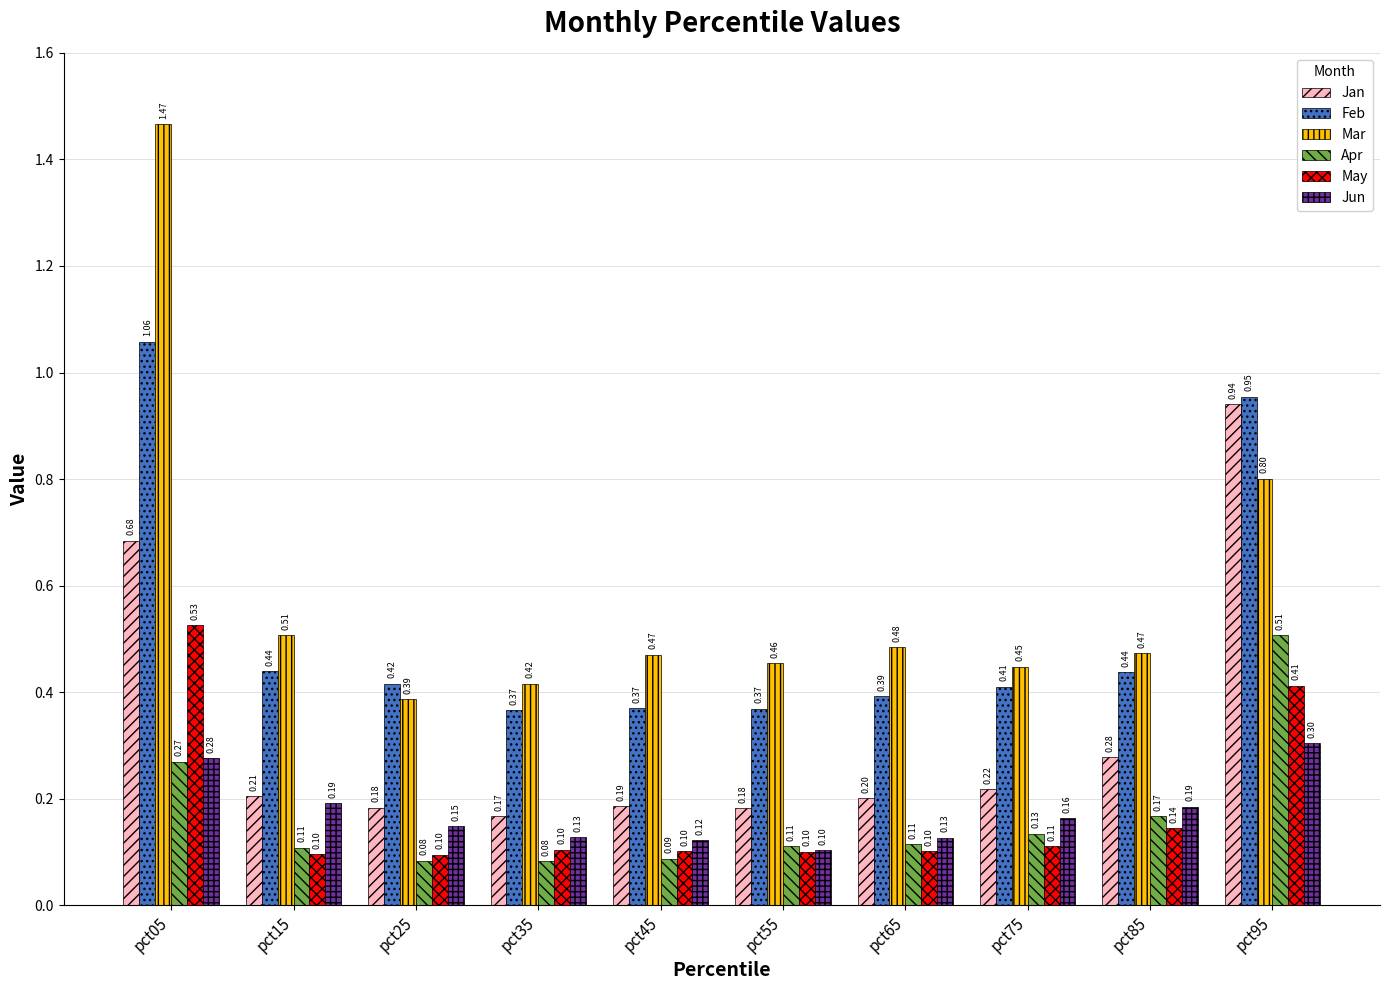

What is the approximate value of Apr at pct65?

0.1